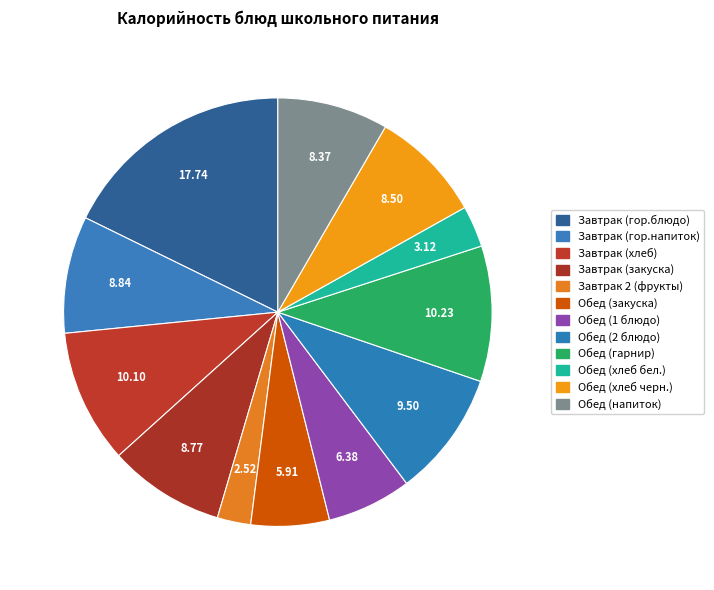

Does Завтрак (закуска) represent more than half of the total?

No